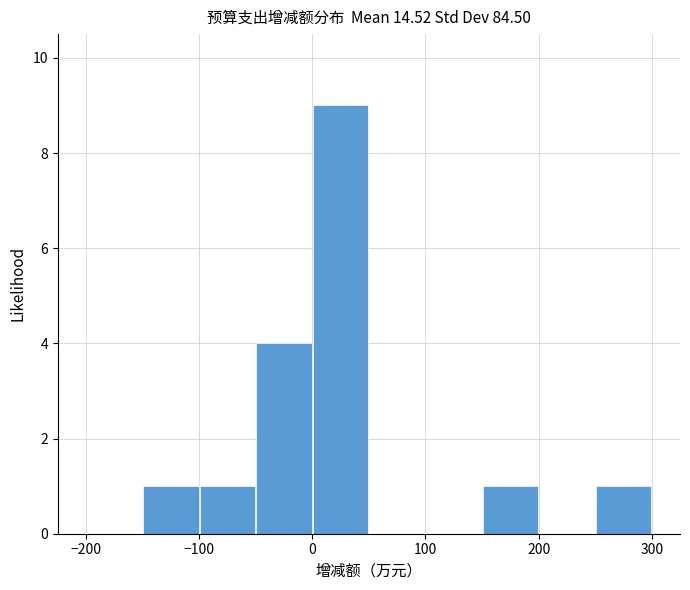

Reading left to right, list every bar in this chart as the range it spans on the x-axis followed by its height. The values are not printed on the chart, so give them approximately, as read against the axis.

-200 to -150: 0
-150 to -100: 1
-100 to -50: 1
-50 to 0: 4
0 to 50: 9
50 to 100: 0
100 to 150: 0
150 to 200: 1
200 to 250: 0
250 to 300: 1